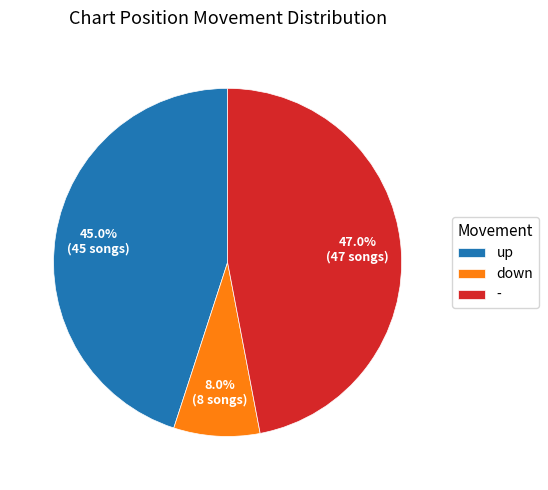

Between up and -, which is larger?

-